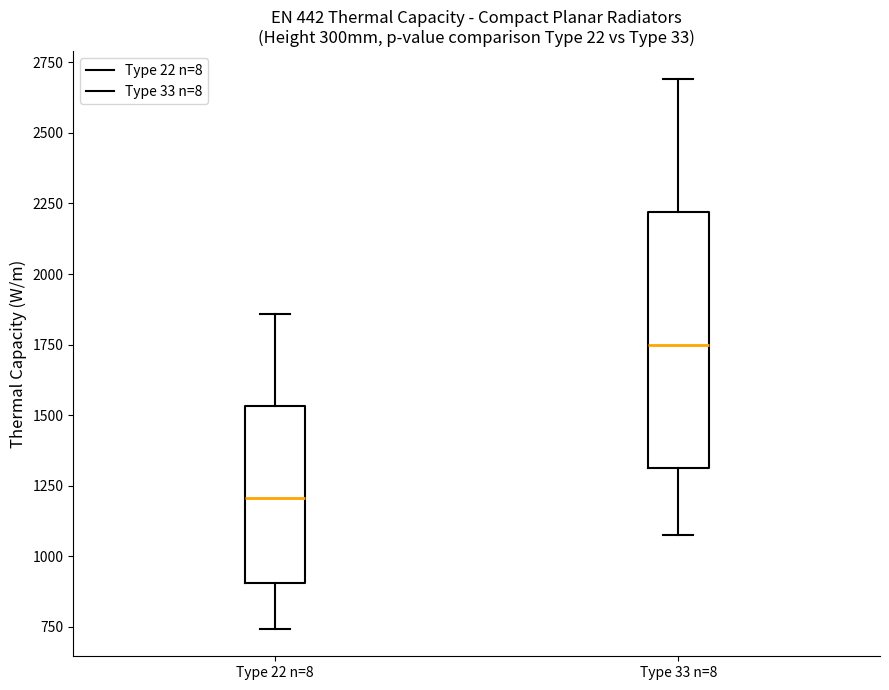

Which box has the highest median line?

Type 33 n=8